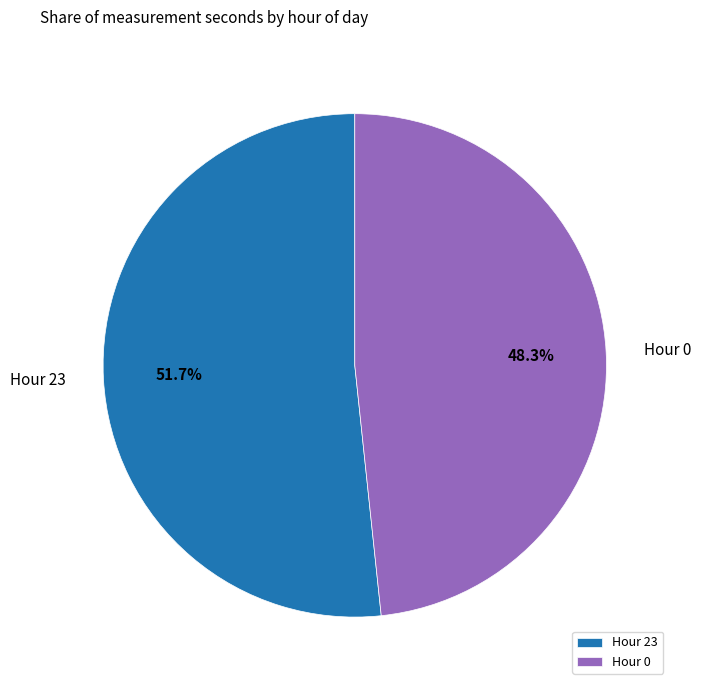

Which slice is the smallest?

Hour 0